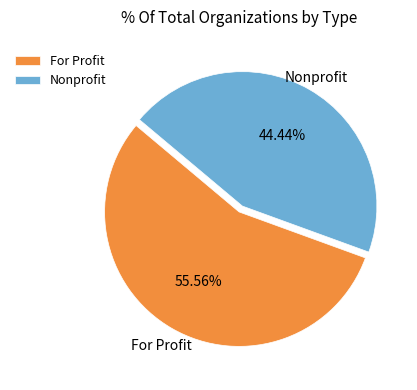

Rank the categories by value from lowest to highest.

Nonprofit, For Profit